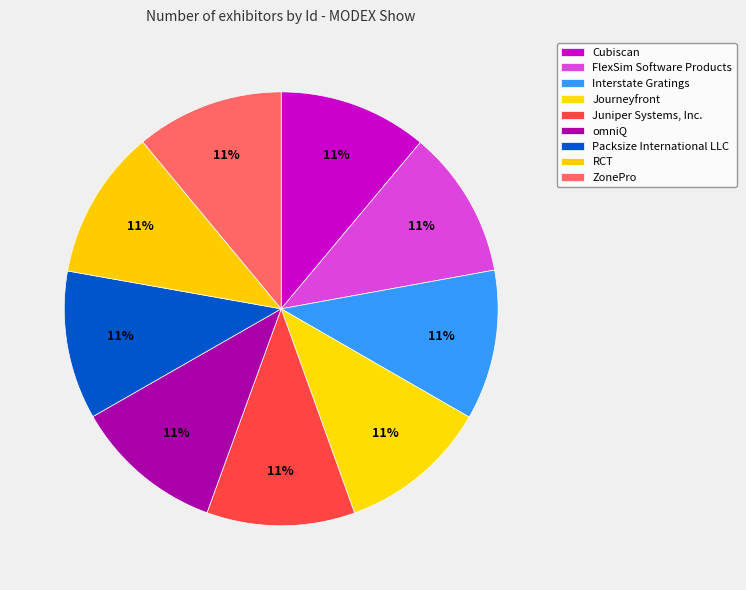

Do Juniper Systems, Inc. and Cubiscan together represent more than half of the pie?

No